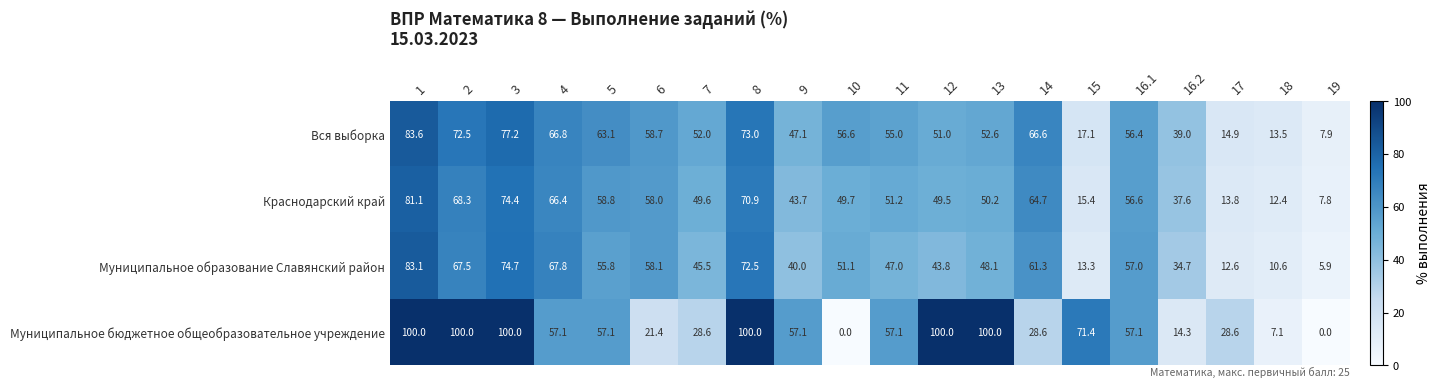

Rank the series by their maximum value, from lowest to highest.

Краснодарский край, Муниципальное образование Славянский район, Вся выборка, Муниципальное бюджетное общеобразовательное учреждение